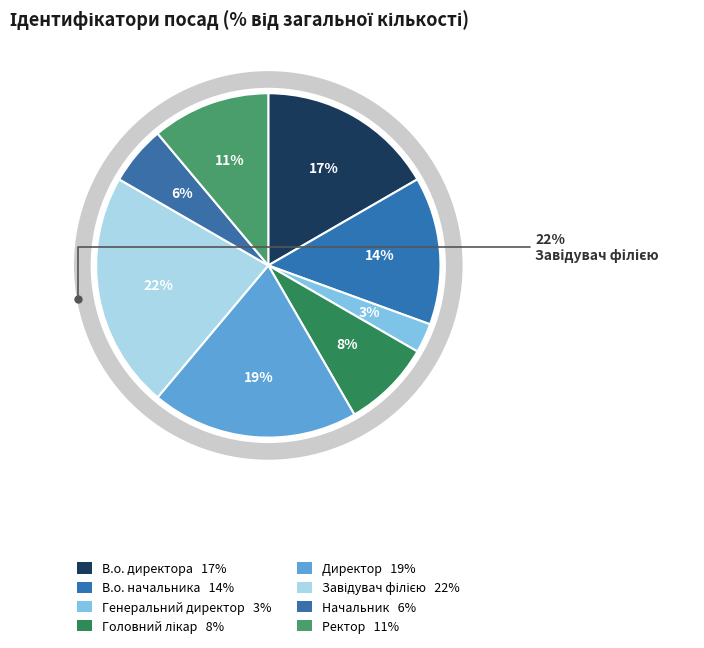

Is it true that Головний лікар is 17% of the pie?

False